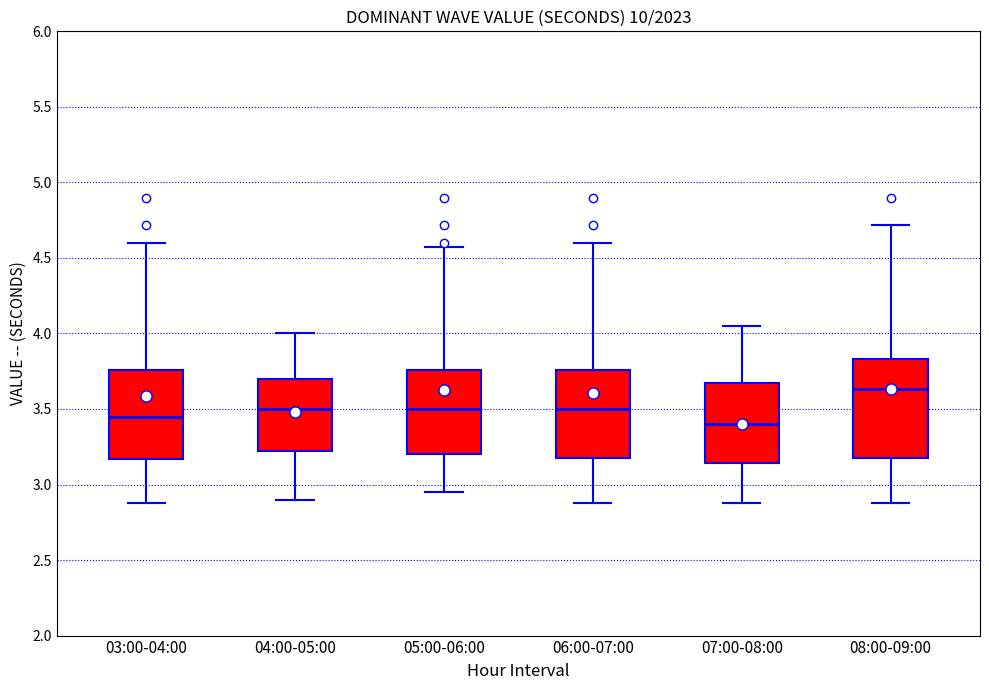

Which box is the tallest, from its lower edge to its upper edge?

08:00-09:00